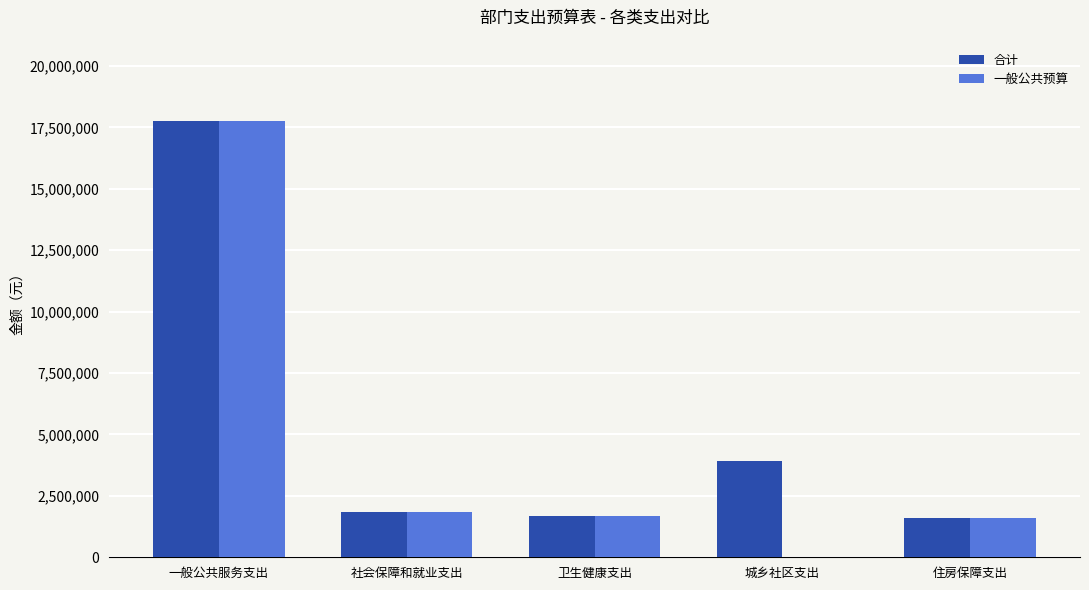

Is the value of 一般公共预算 at 一般公共服务支出 greater than the value of 合计 at 卫生健康支出?

Yes